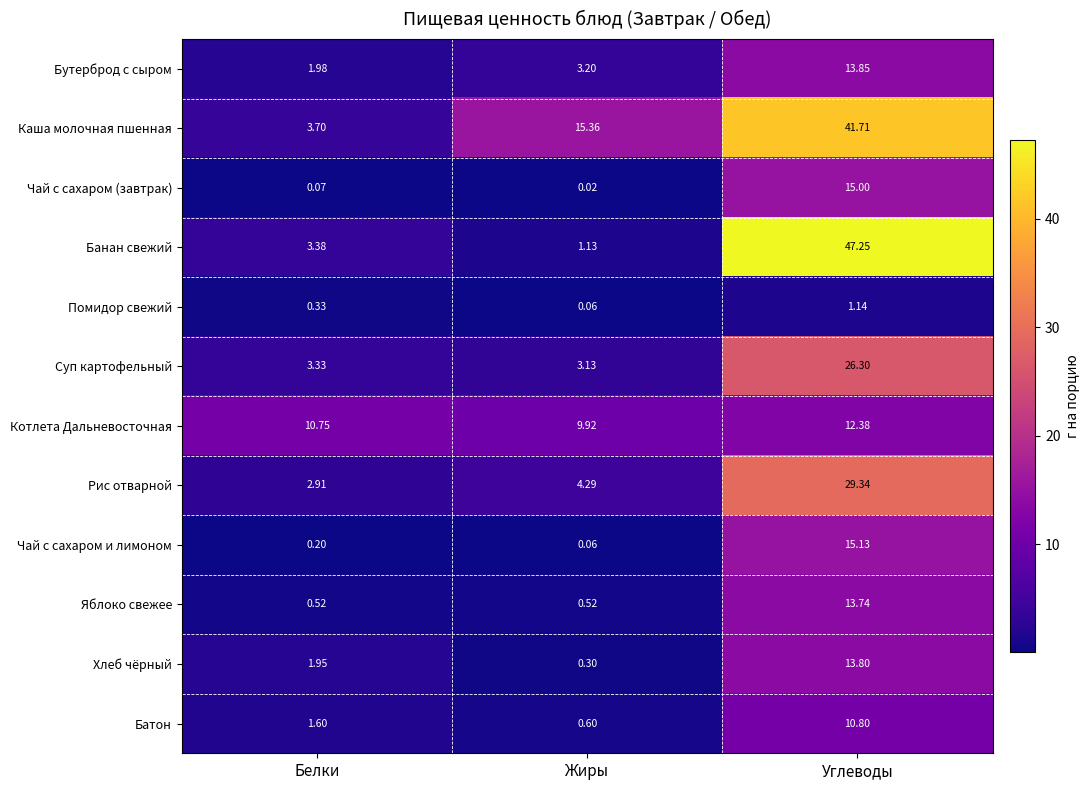

List the series in order of their peak value, lowest first.

Помидор свежий, Батон, Котлета Дальневосточная, Яблоко свежее, Хлеб чёрный, Бутерброд с сыром, Чай с сахаром (завтрак), Чай с сахаром и лимоном, Суп картофельный, Рис отварной, Каша молочная пшенная, Банан свежий